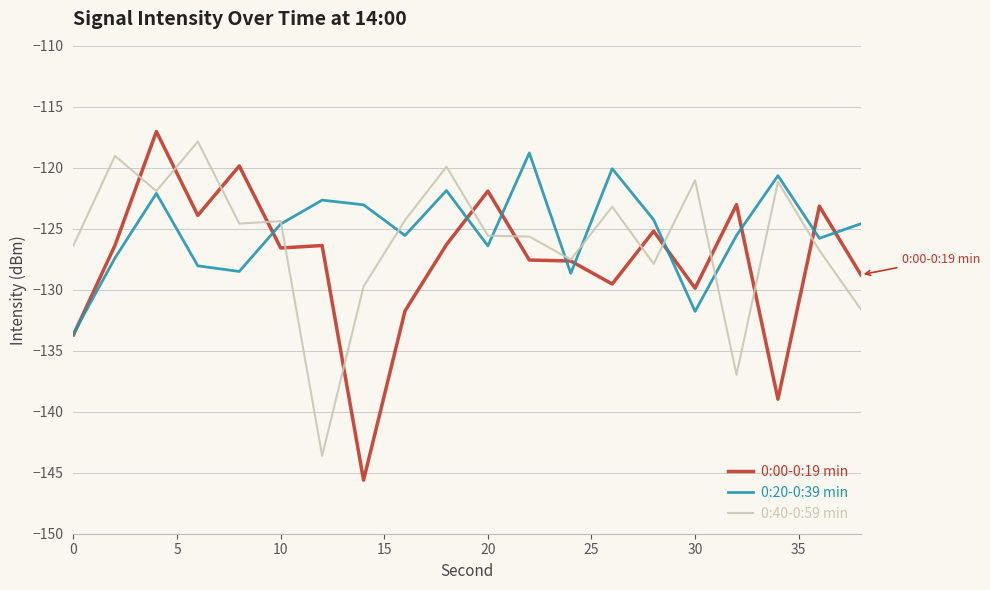

What is the greatest value displayed?

-117.0